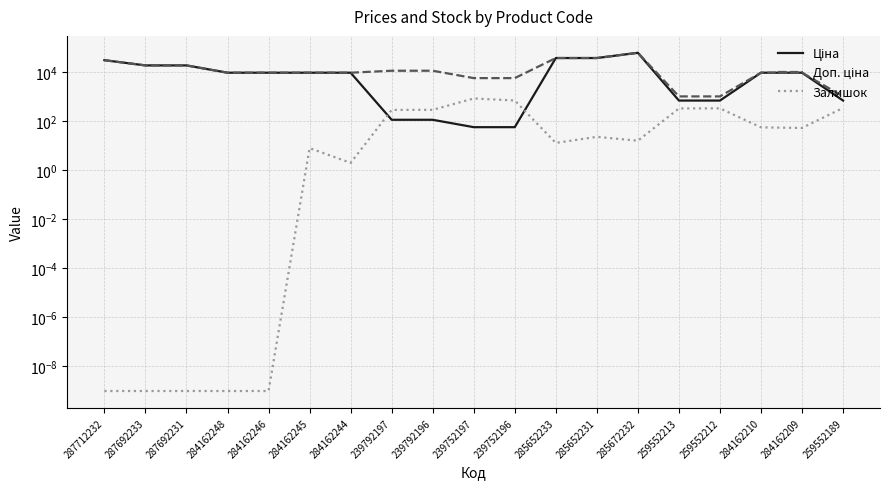

The value of Доп. ціна at 239752197 is 9696.5. True or false?

False